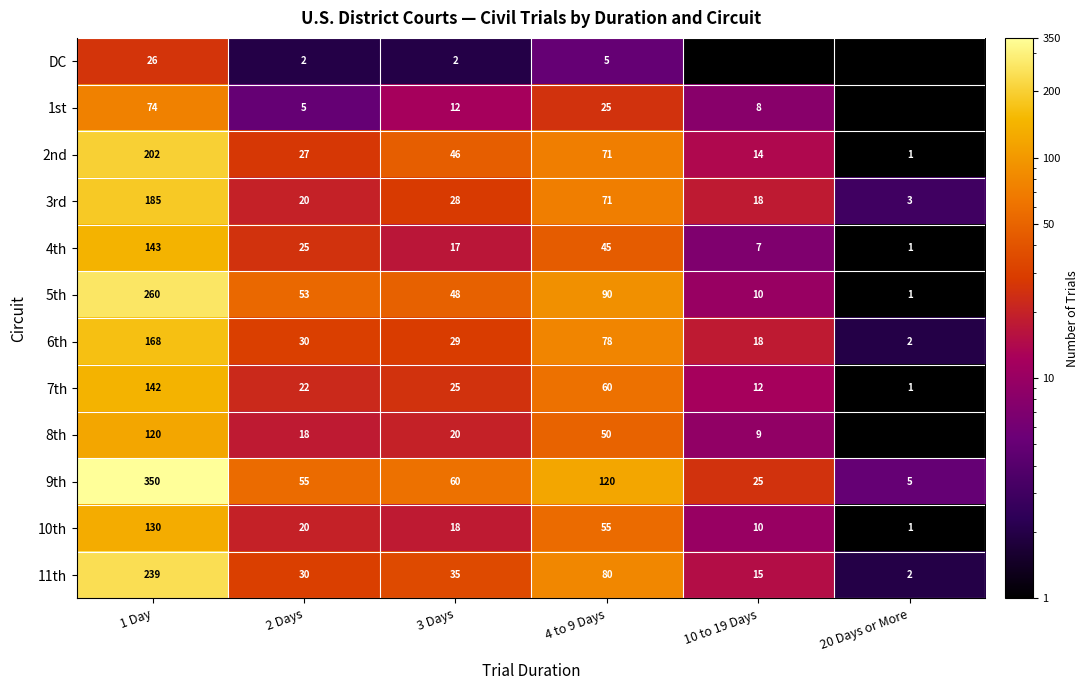

Is it true that 9th equals 120.0 at 4 to 9 Days?

True